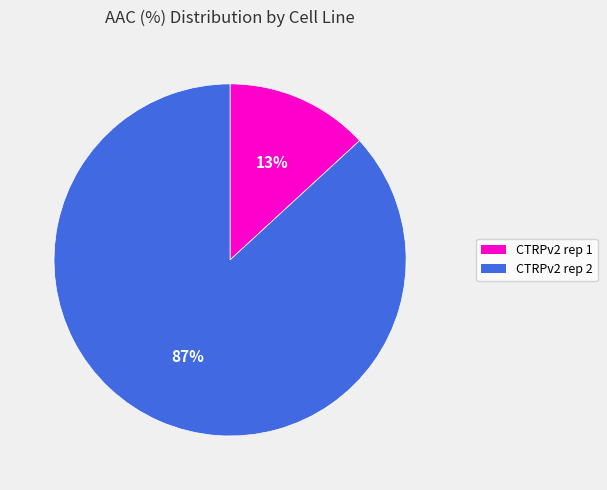

Combined, do CTRPv2 rep 2 and CTRPv2 rep 1 account for over 50%?

Yes